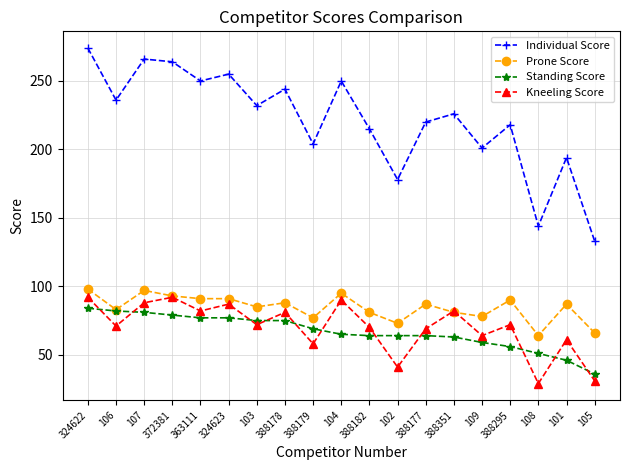

What is the lowest value of the Prone Score series?

64